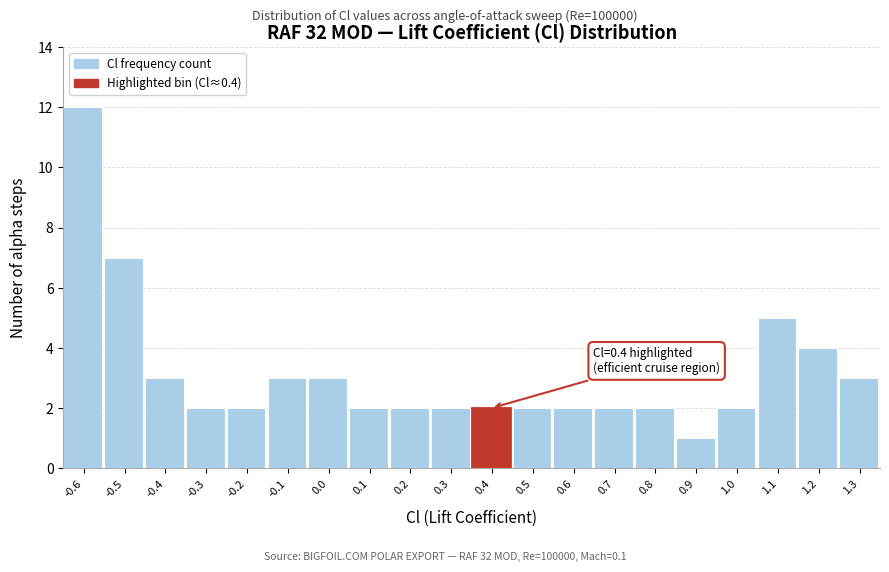

Reading right to left, transcribe all the data shown in this chart.

3	4	5	2	1	2	2	2	2	2	2	2	2	3	3	2	2	3	7	12